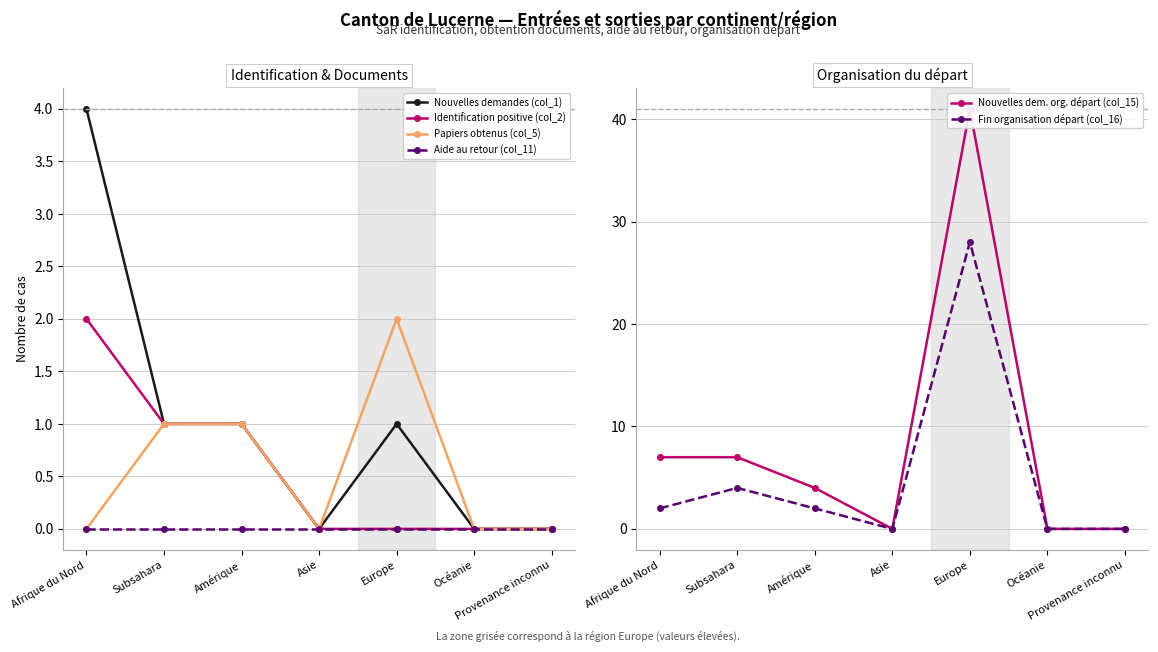

Where does the Fin organisation départ (col_16) series first go above 2?

Subsahara